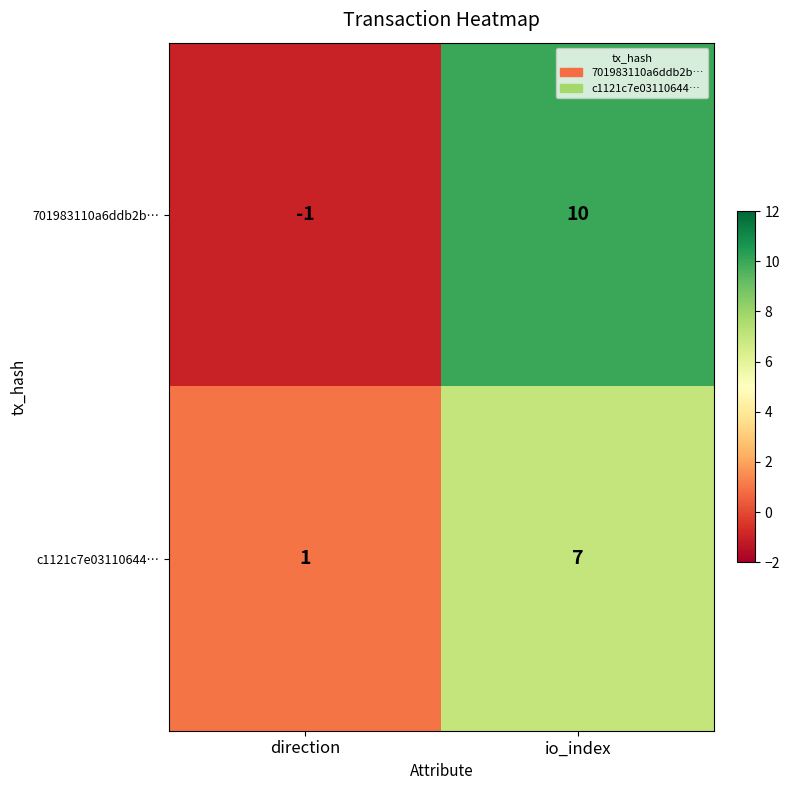

Where is c1121c7e03110644… nearest to the value 4?

direction